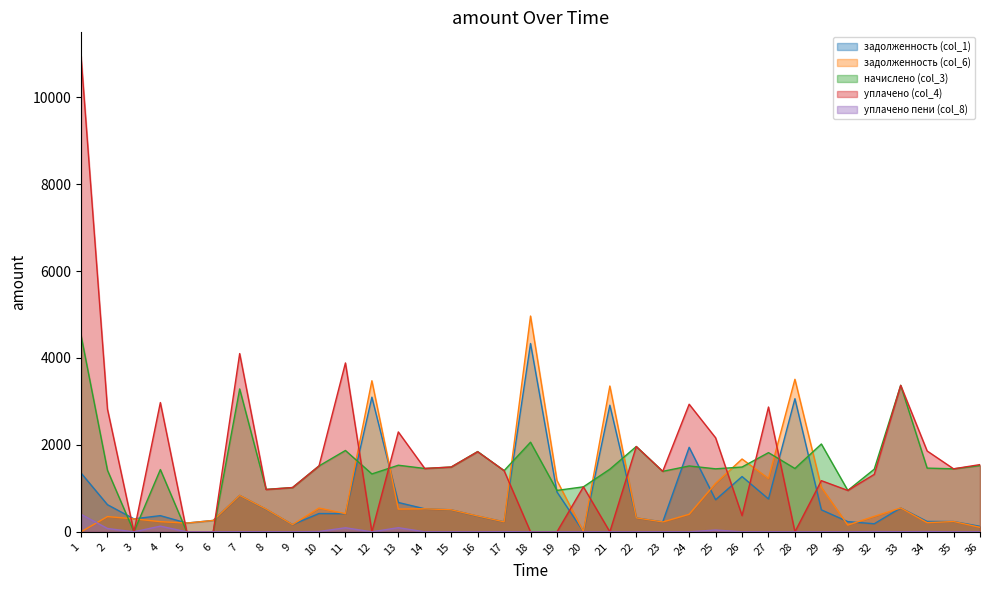

How many intersections are there between начислено (col_3) and уплачено (col_4)?

8